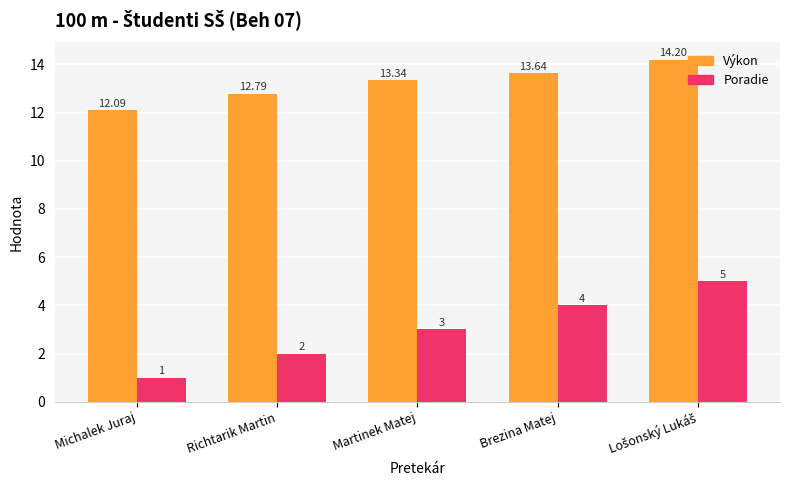

Reading left to right, transcribe all the data shown in this chart.

Výkon: 12.1	12.8	13.3	13.6	14.2
Poradie: 1.0	2.0	3.0	4.0	5.0